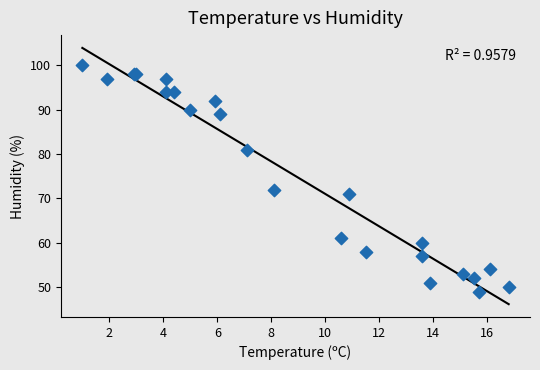

What Y value in the scatter plot is closest to 74?

72